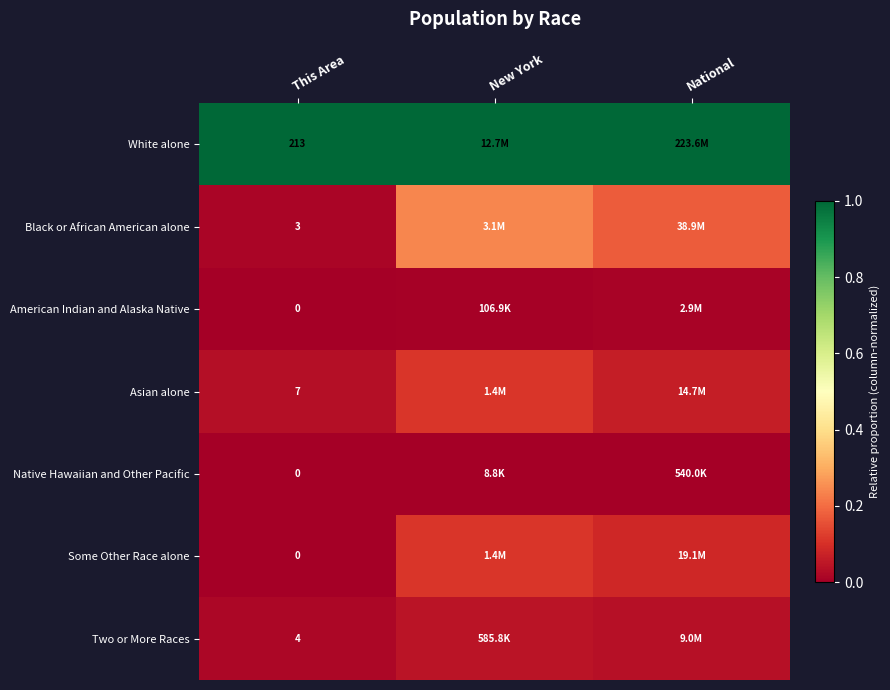

How many data points does each series have?

3